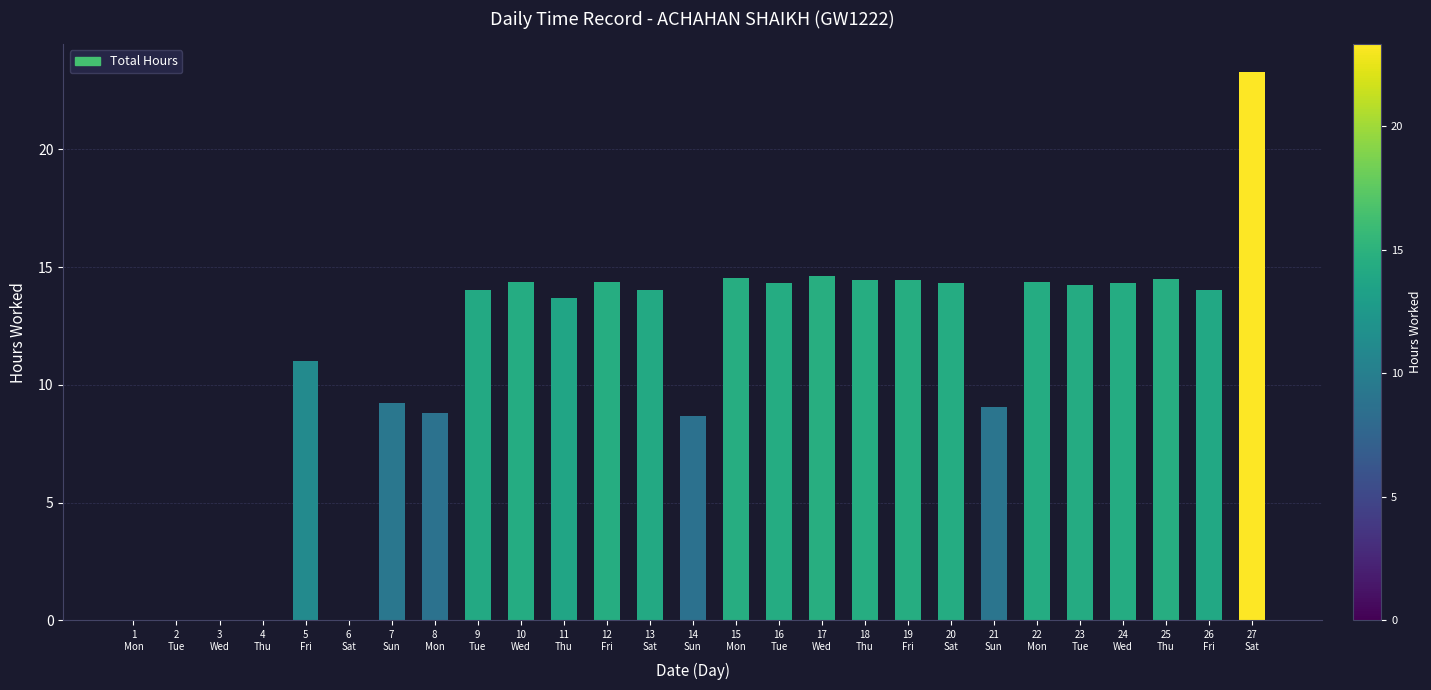

What is the sum of all values?

298.9